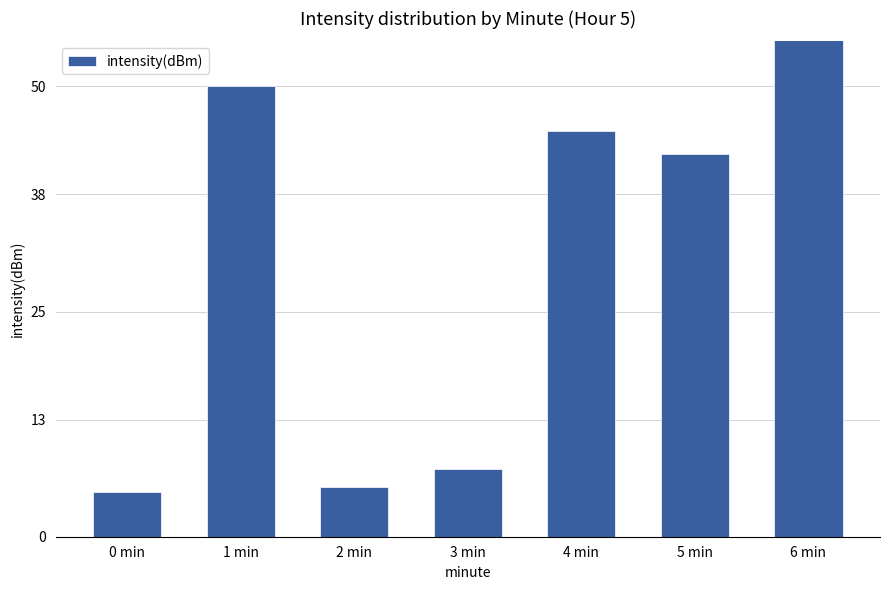

The chart shows a value of 5.5 at 2 min. True or false?

True